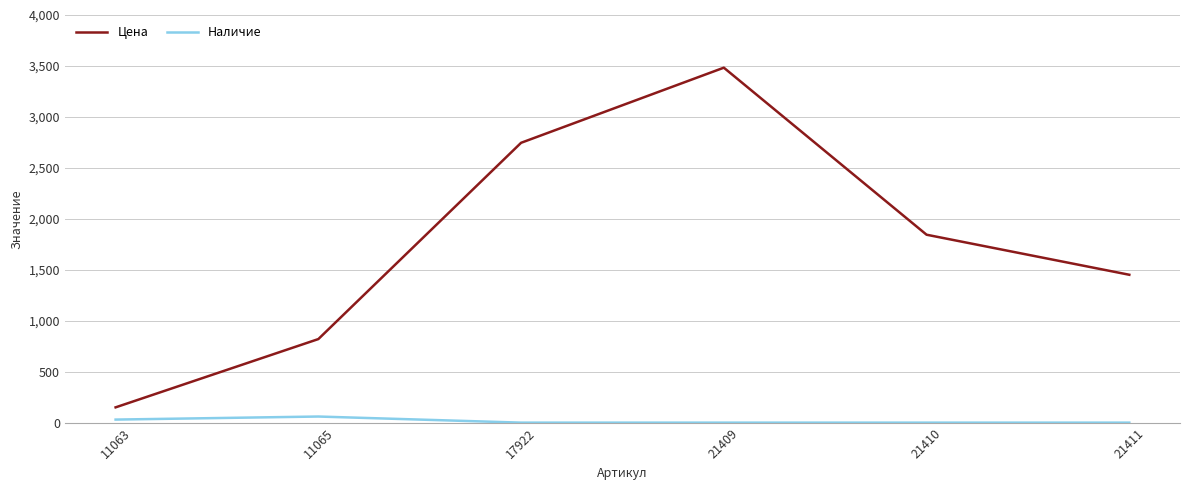

True or false: Цена has a value of 511 at 11065.

False